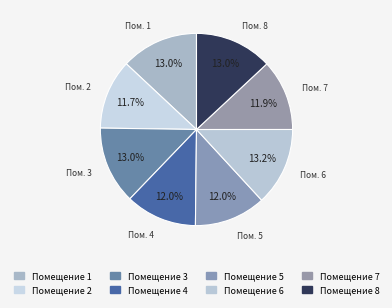

How many slices are in this pie chart?

8